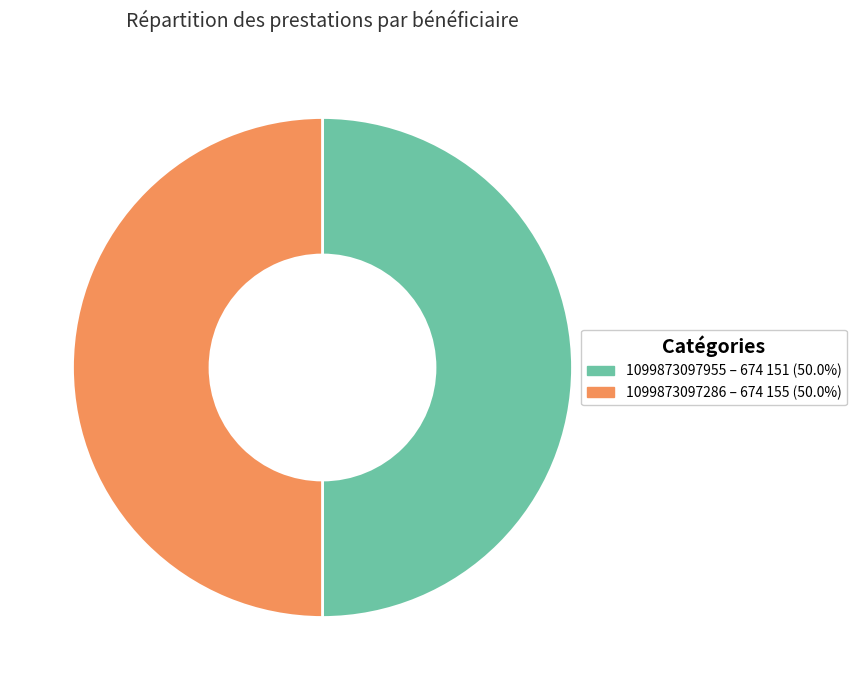

What is the ratio of the value at 1099873097286 to the value at 1099873097955?

1.0